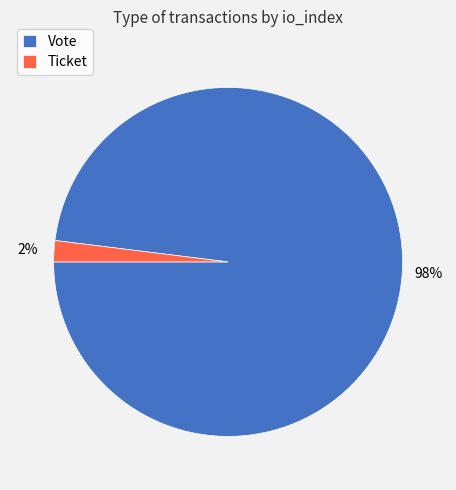

Is it true that Ticket is 14% of the pie?

False